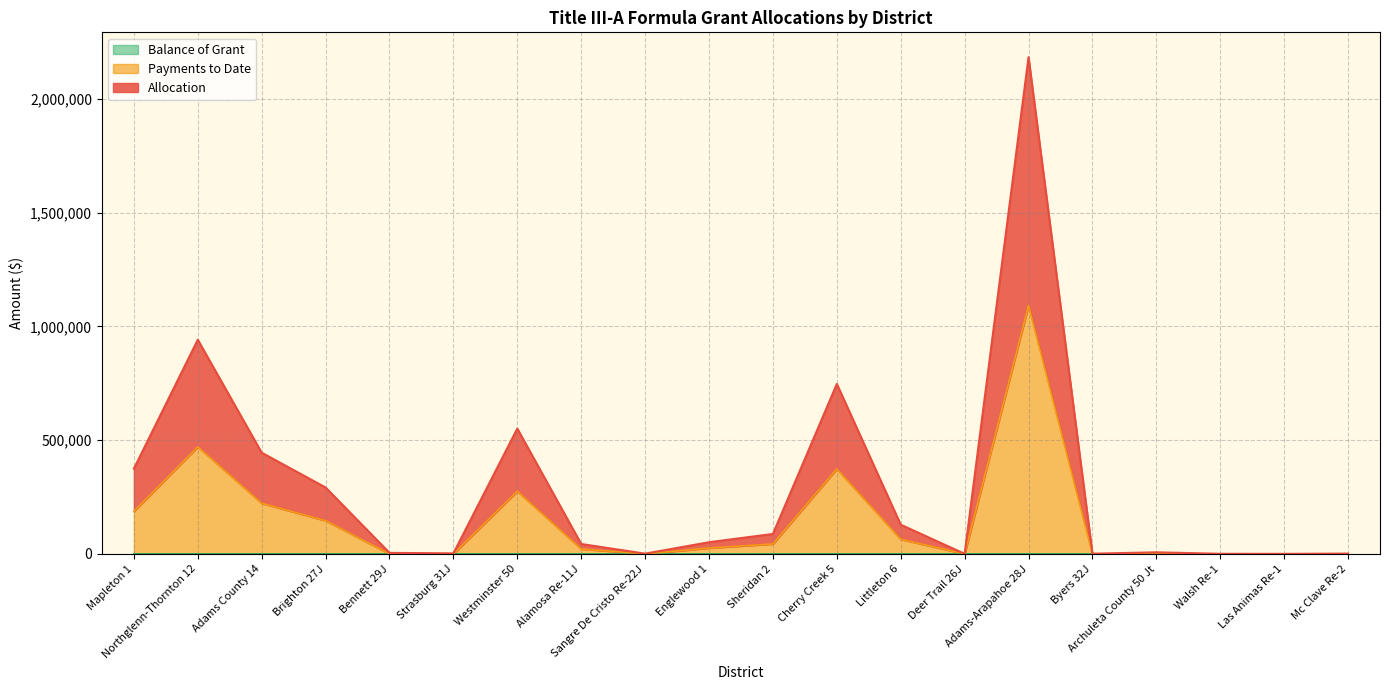

Where is the first local minimum for Allocation?

Strasburg 31J